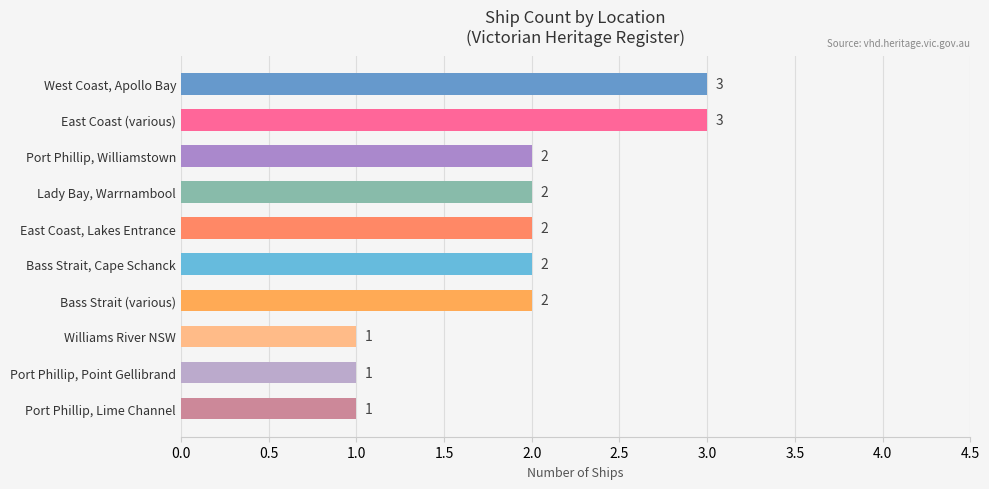

What is the sum of all values?

19